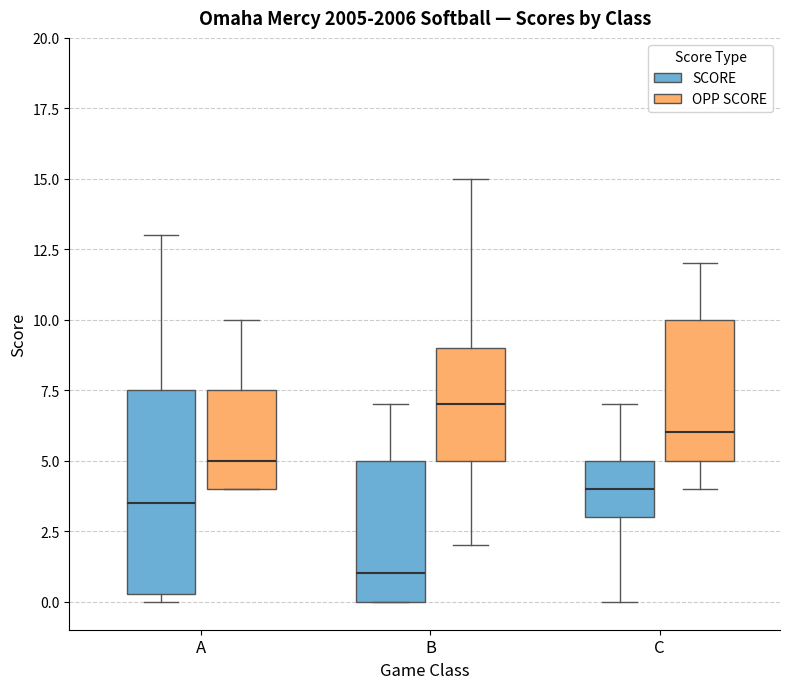

Reading left to right, read every box against the y-axis: the position of its median line, the range the box covers, and the ends of its whiskers. The values are not printed on the chart, so give them approximately, as read against the axis.

A (SCORE): median 3.5, box 0.5 to 7.5, whiskers 0.0 to 13.0
A (OPP SCORE): median 5.0, box 4.0 to 7.5, whiskers 4.0 to 10.0
B (SCORE): median 1.0, box 0.0 to 5.0, whiskers 0.0 to 7.0
B (OPP SCORE): median 7.0, box 5.0 to 9.0, whiskers 2.0 to 15.0
C (SCORE): median 4.0, box 3.0 to 5.0, whiskers 0.0 to 7.0
C (OPP SCORE): median 6.0, box 5.0 to 10.0, whiskers 4.0 to 12.0